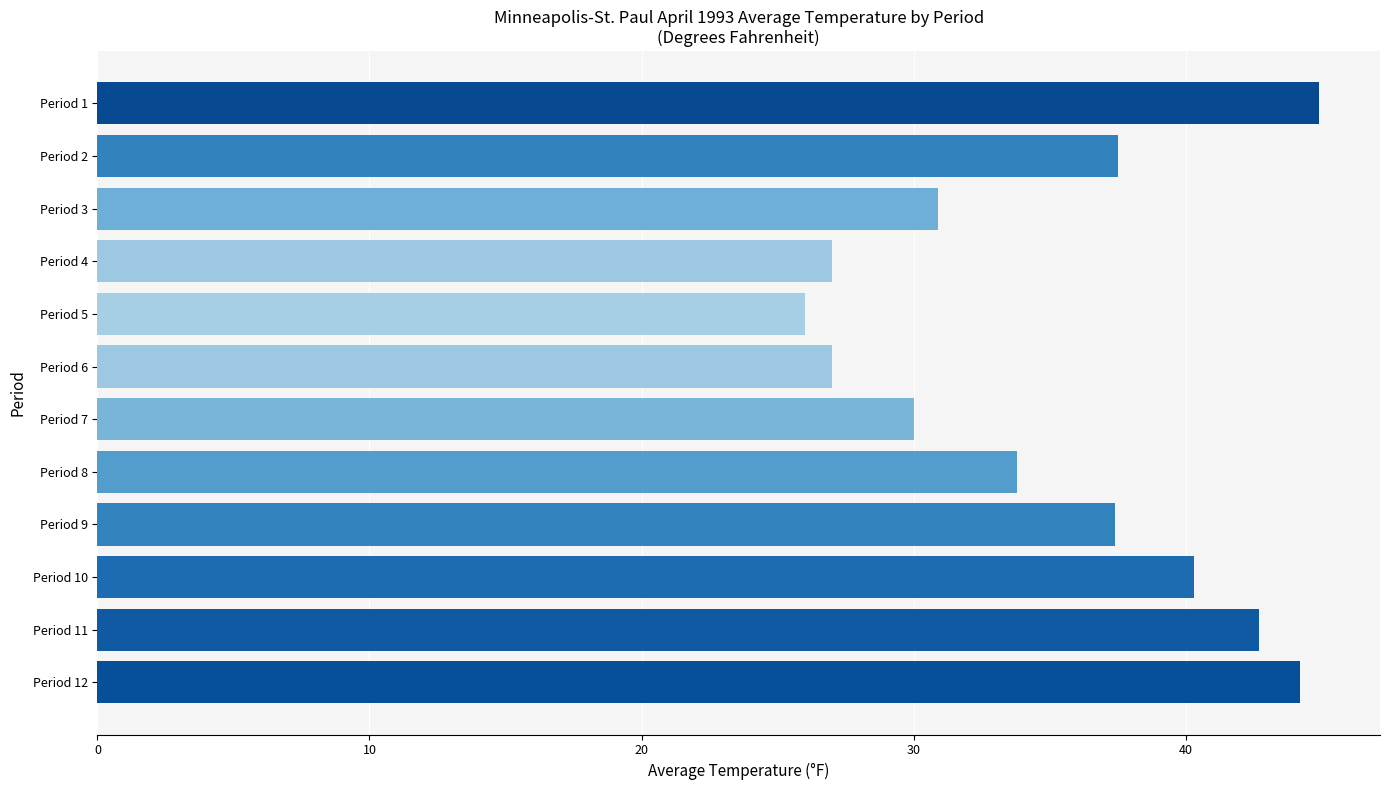

What is the ratio of the value at Period 1 to the value at Period 5?

1.7